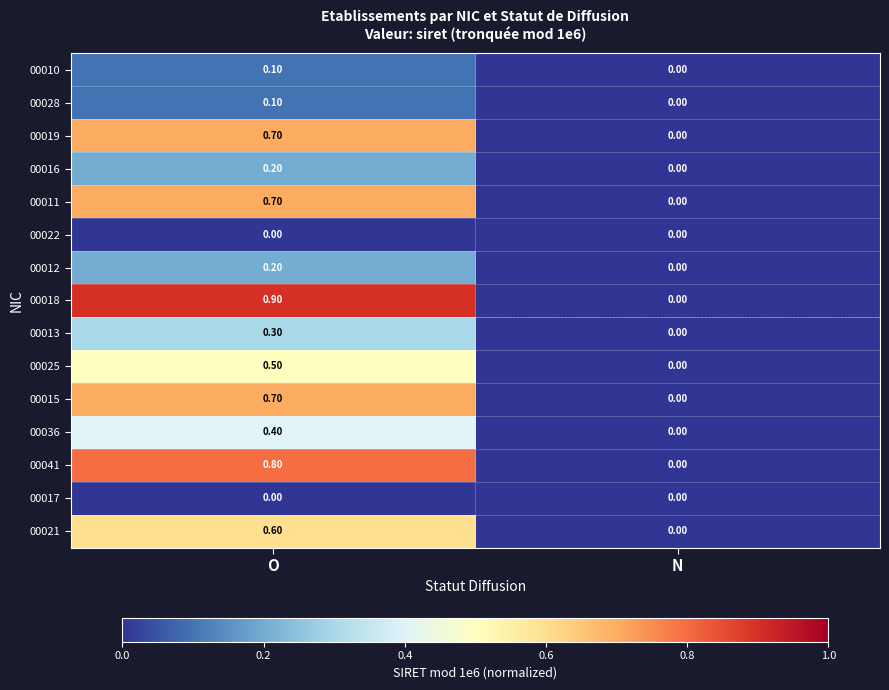

What is the difference between the maximum and minimum values in the 00021 series?

0.6